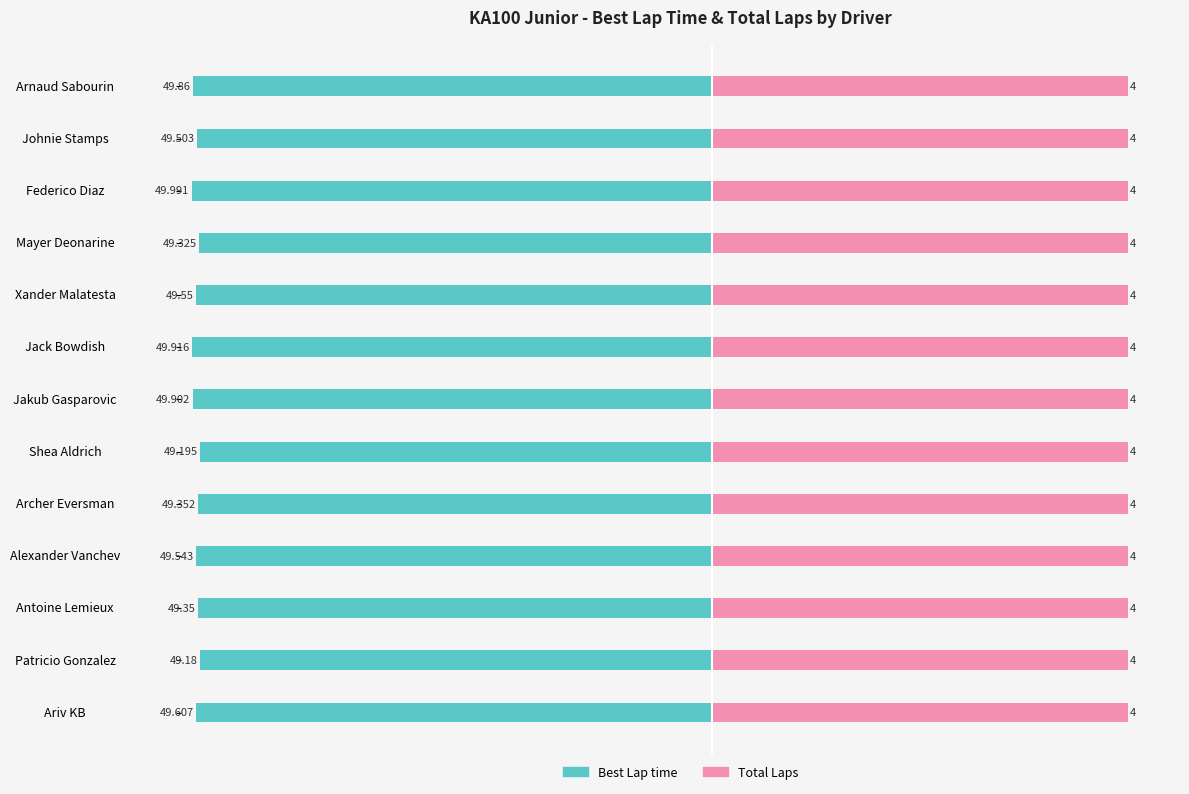

What are all the series names shown in the legend?

Best Lap time, Total Laps